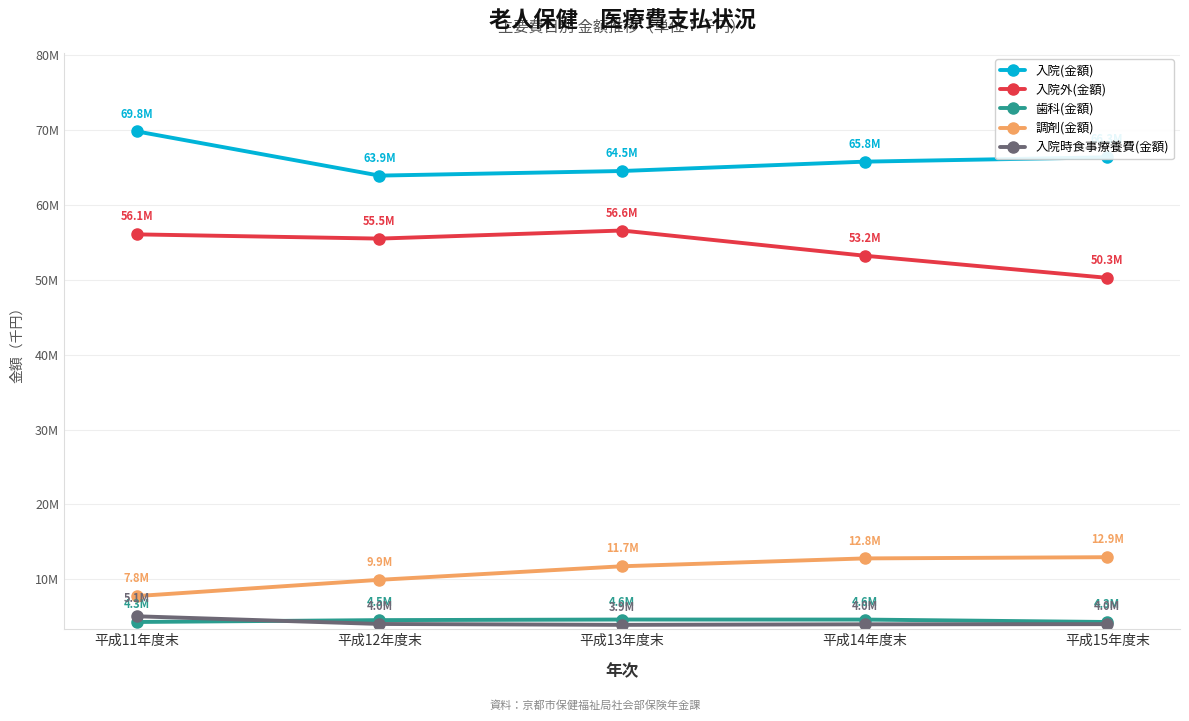

The 入院外(金額) series shows 79699073 at 平成12年度末. True or false?

False